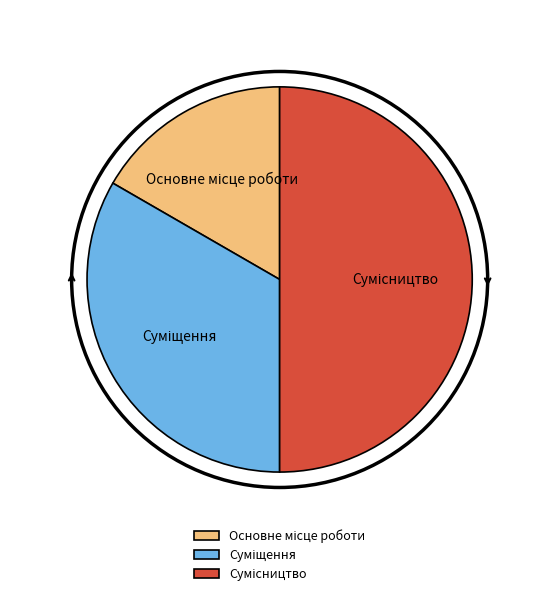

Count the number of slices in the pie.

3